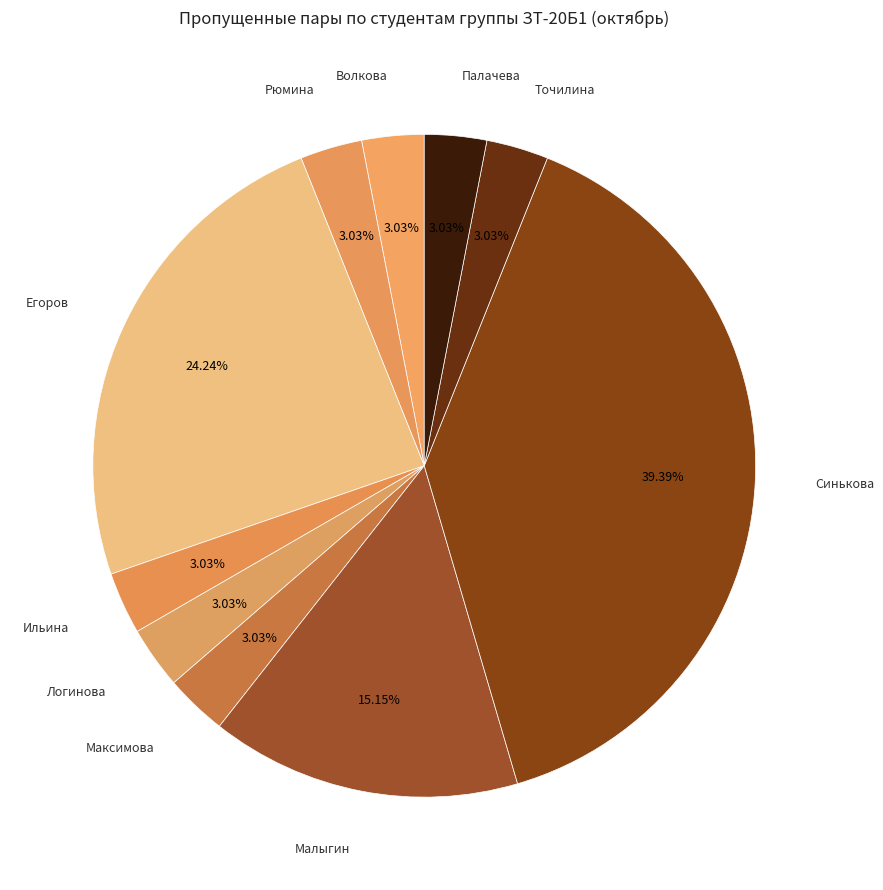

How many segments does this pie chart have?

10